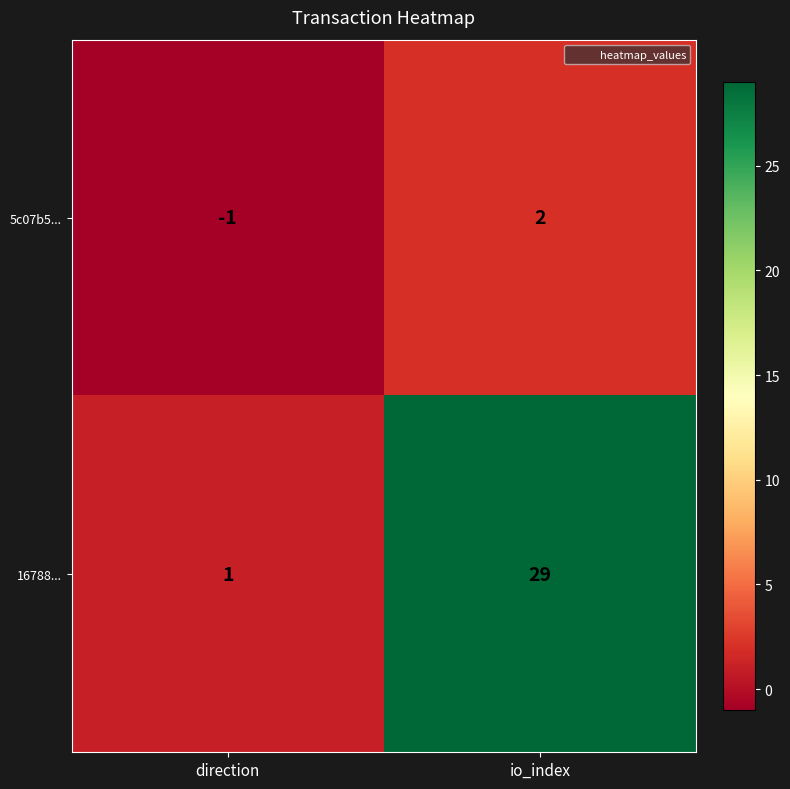

At how many categories does at least one series exceed 25?

1